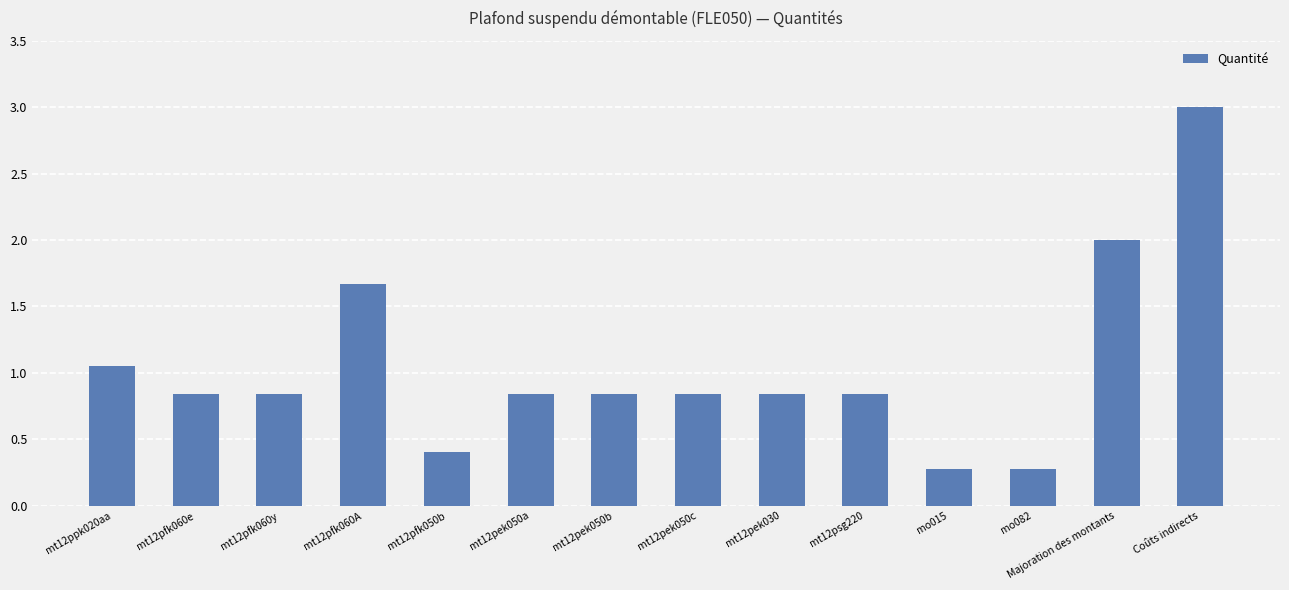

What value does the data have at mt12pfk050b?

0.4